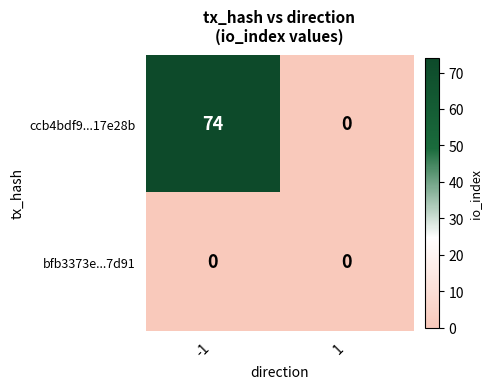

How many categories are shown in the chart?

2